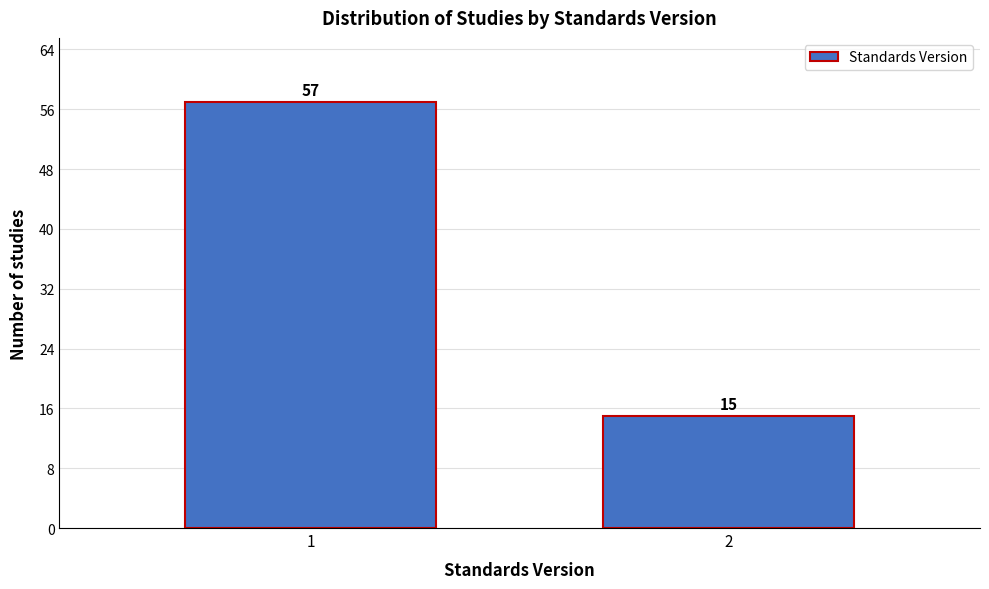

Reading left to right, what are all the values shown in this chart?

1=57	2=15